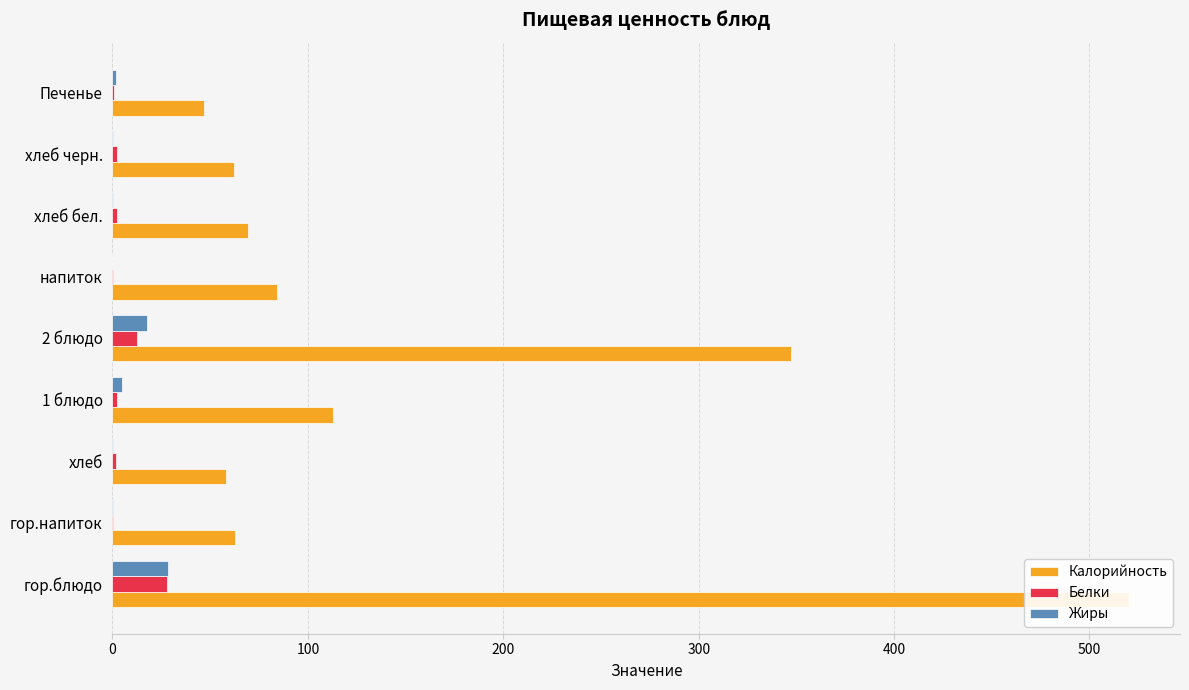

How many groups of bars are there?

9